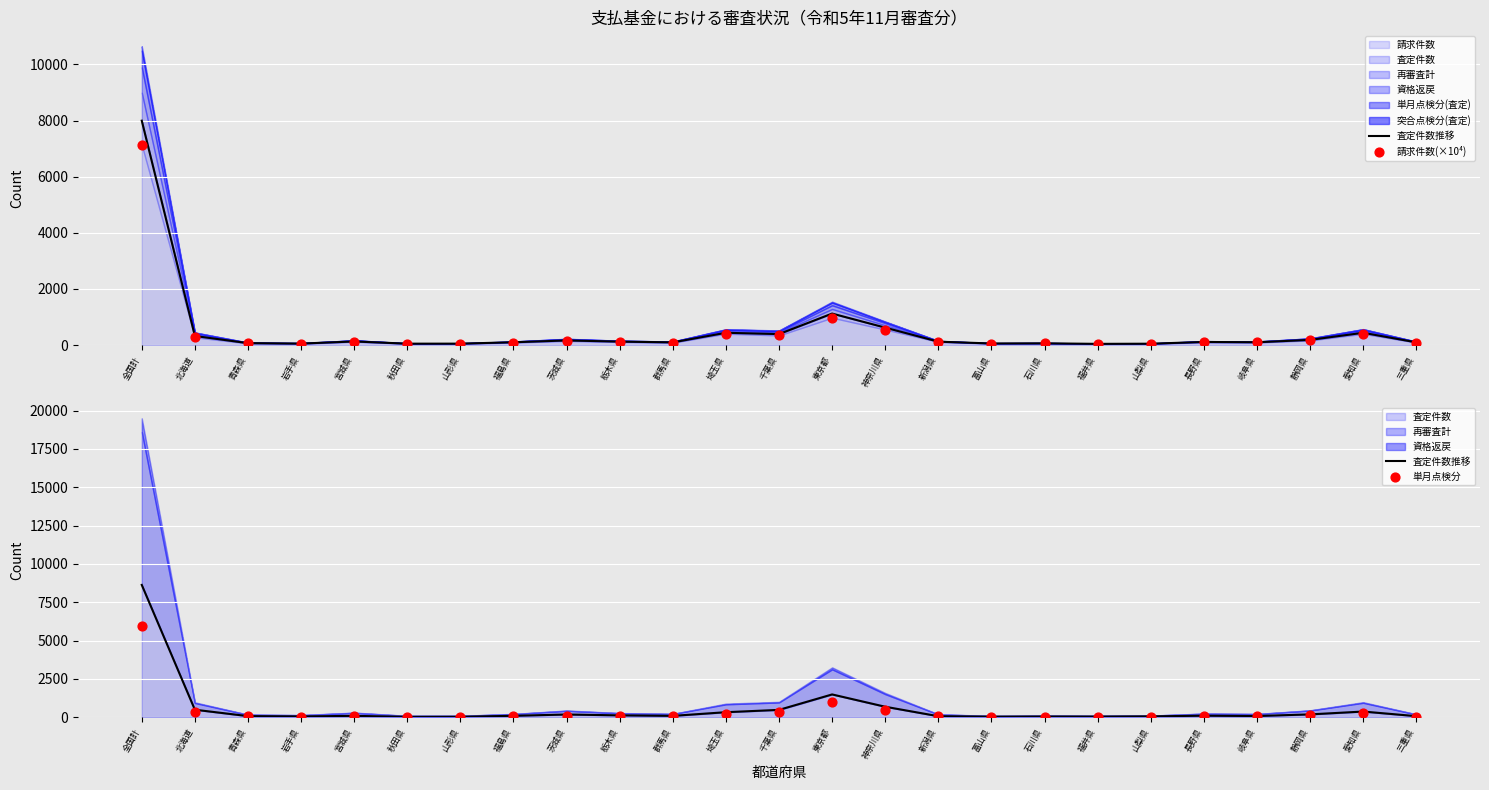

Which series has the largest total across all categories?

査定件数推移